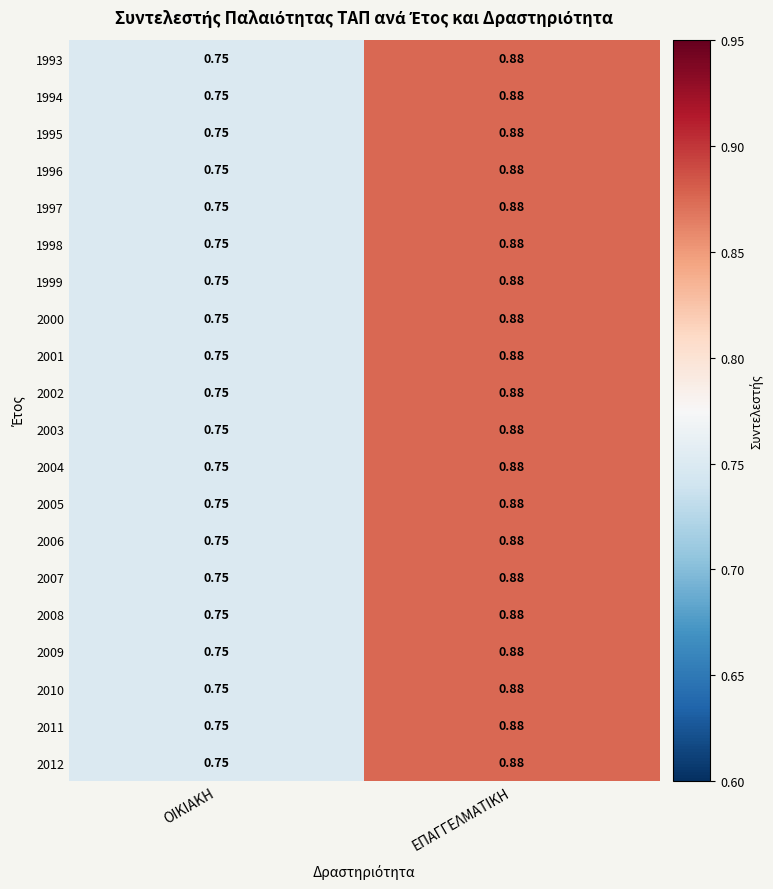

Which category has the lowest value across all series?

ΟΙΚΙΑΚΗ